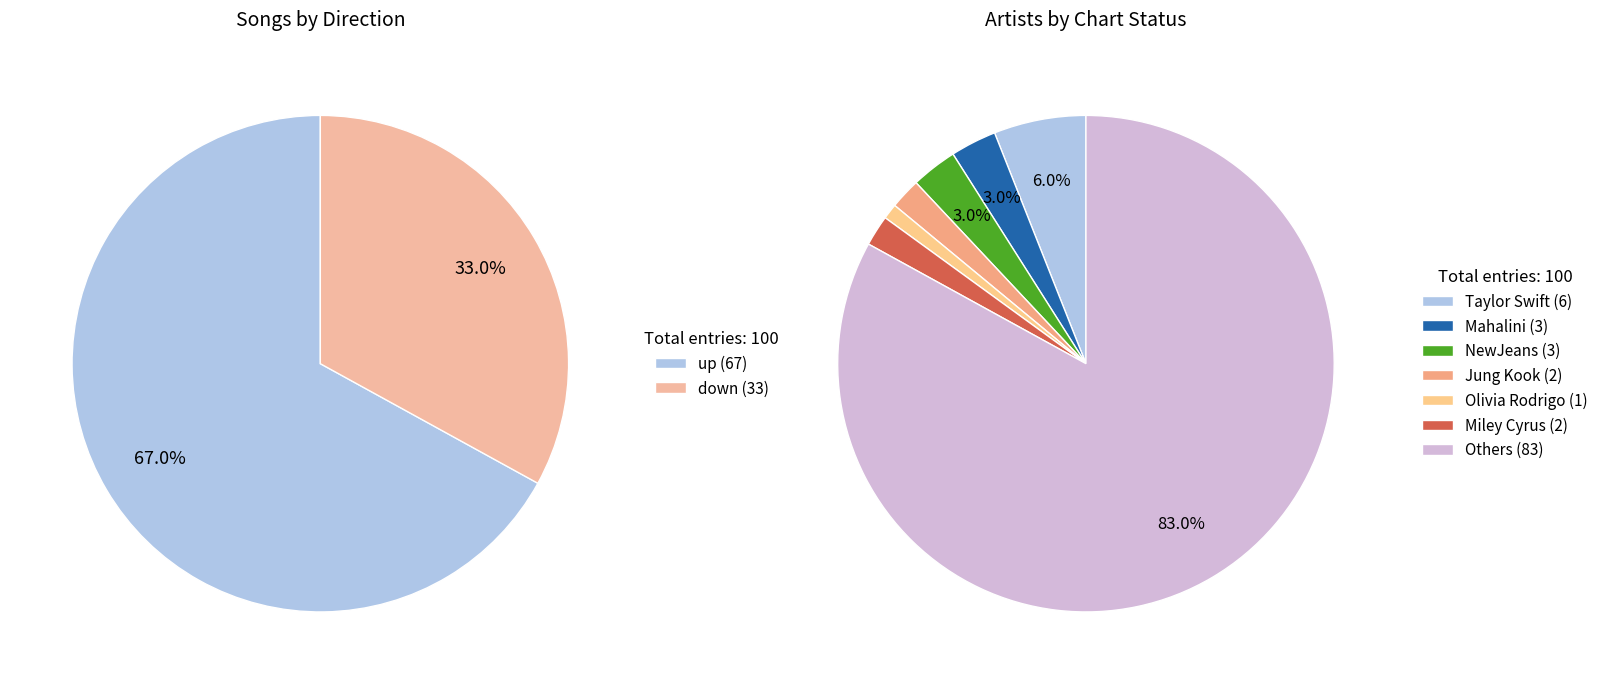

The down slice represents 19% of the pie. True or false?

False